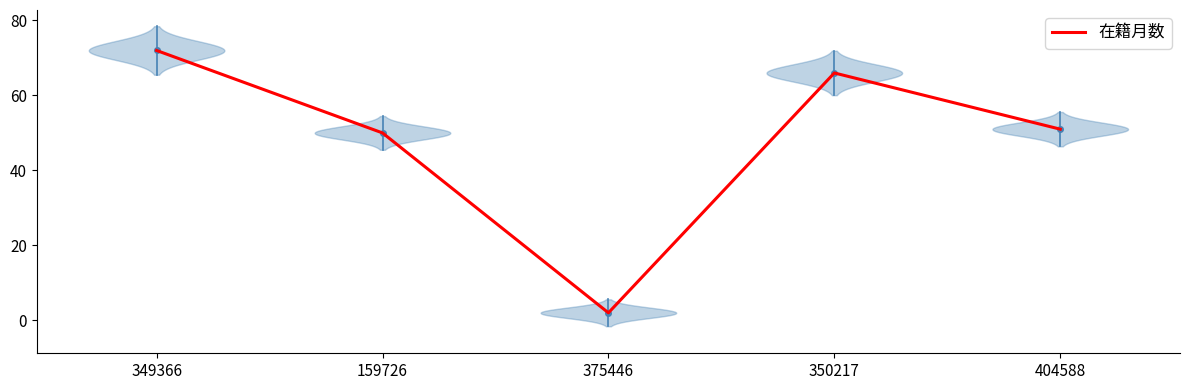

How many lines are shown in the chart?

1